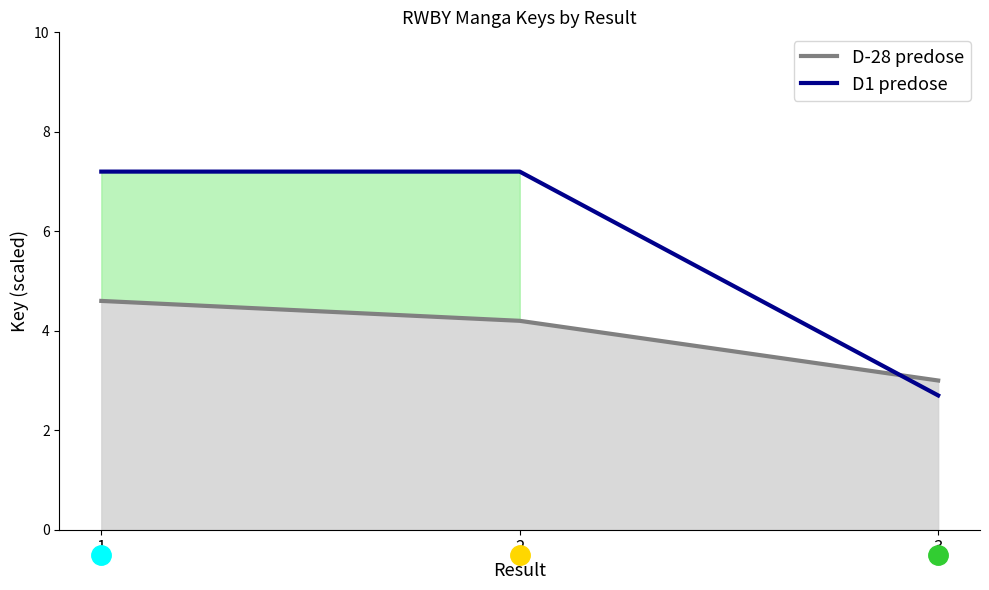

What is the maximum value shown in the chart?

7.2